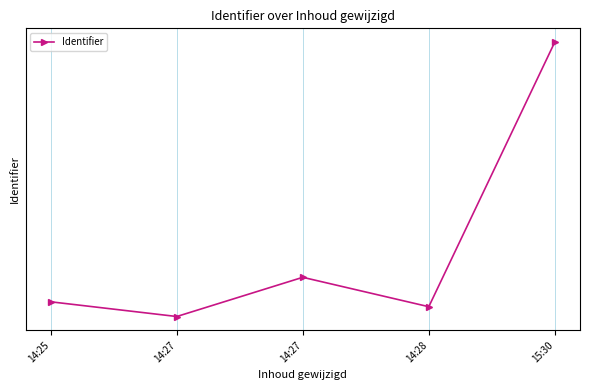

What is the difference between the maximum and minimum values?

56